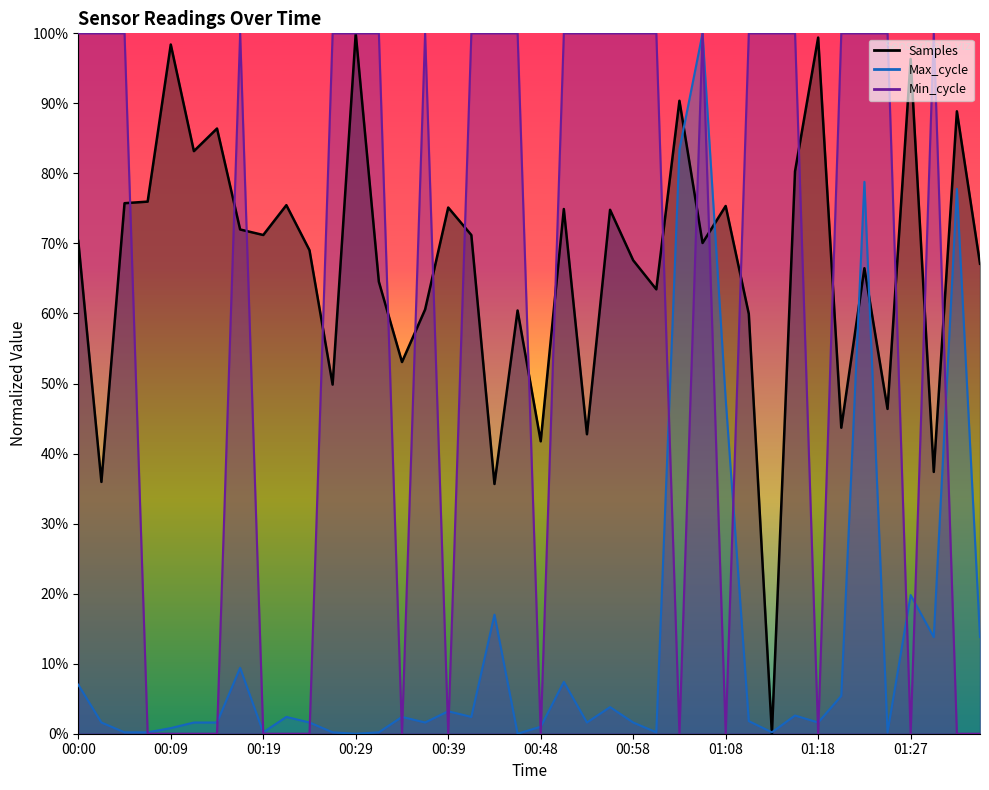

Does the chart have visible grid lines?

No